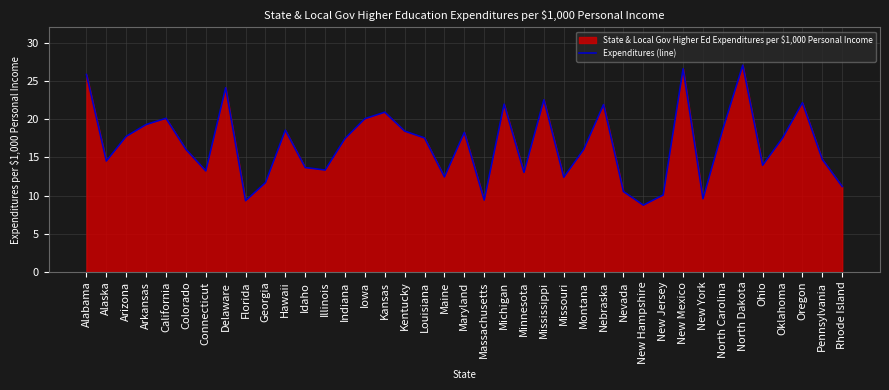

What is the smallest value displayed?

8.7